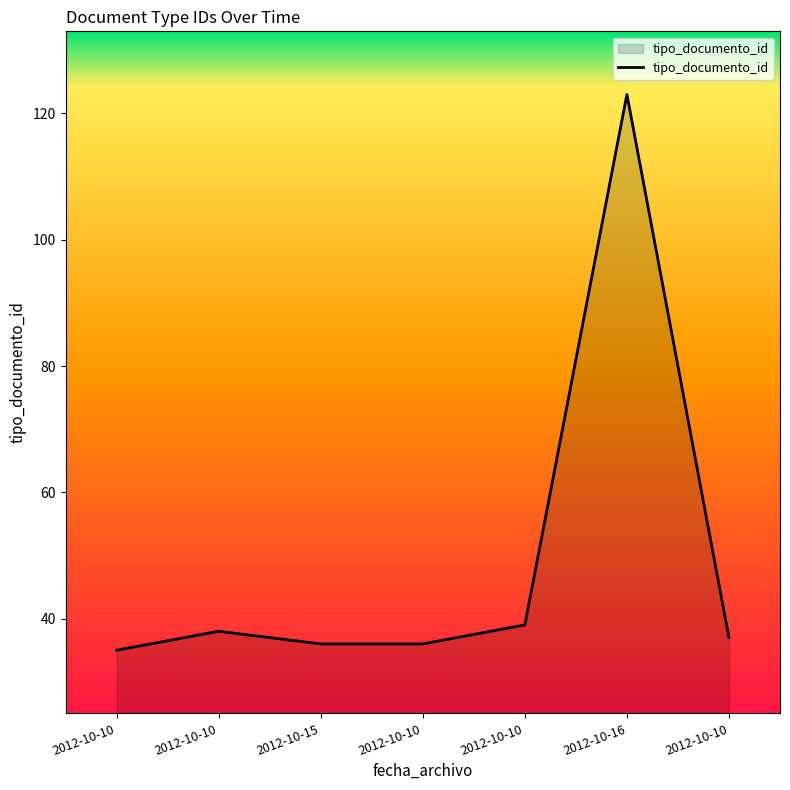

True or false: the data has more than 0 interior local peaks.

True